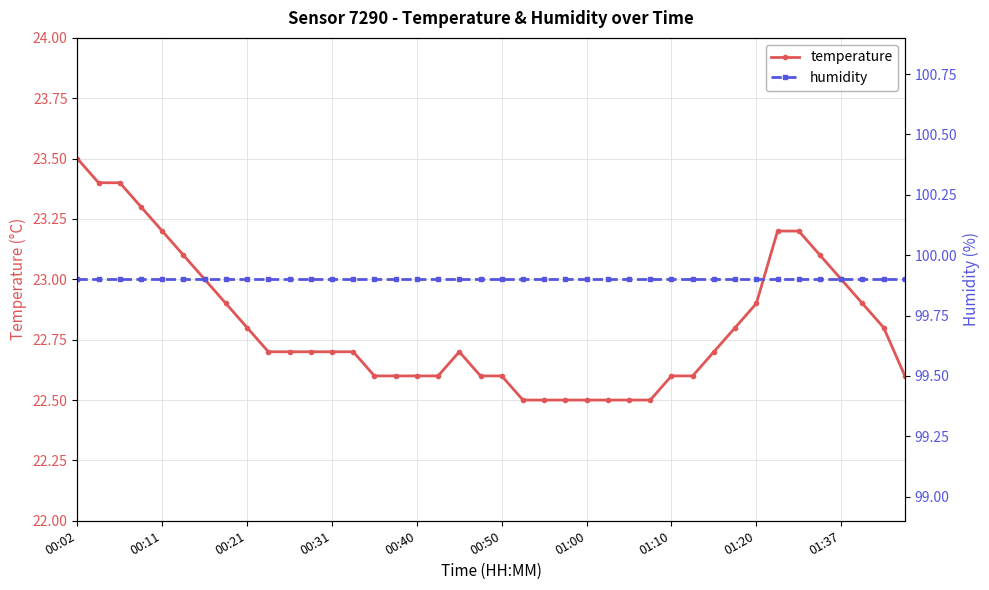

What is the value of the temperature point at the 12th from the left?

22.7